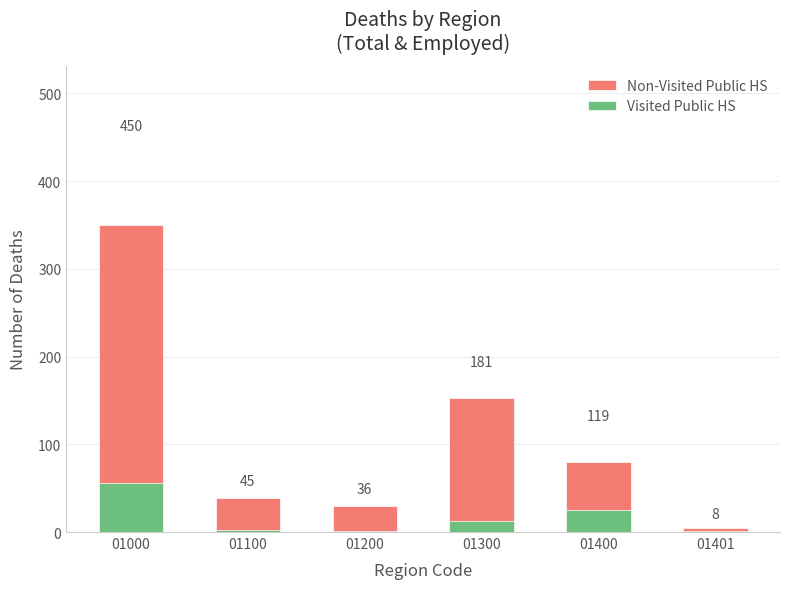

Rank the categories by Non-Visited Public HS value from highest to lowest.

01000, 01300, 01400, 01100, 01200, 01401